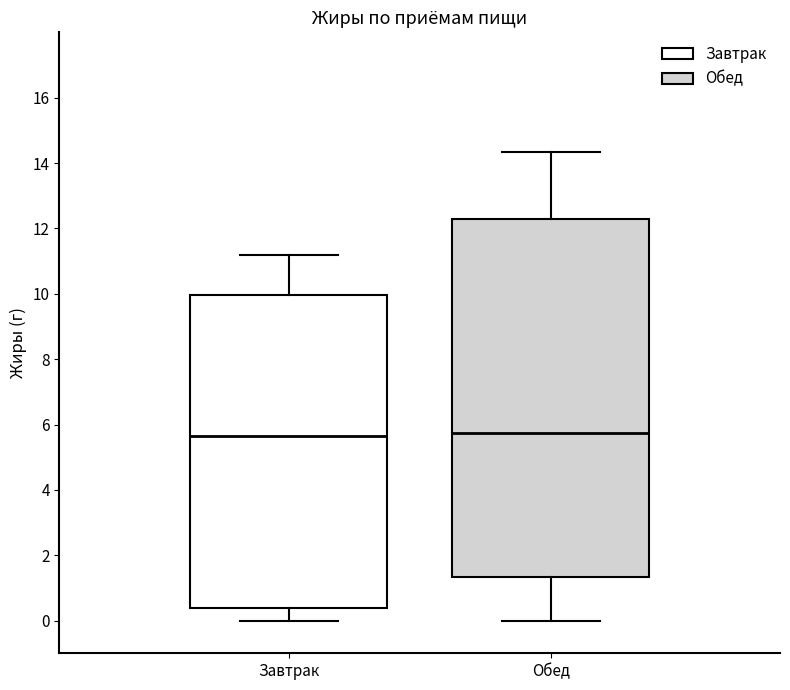

Reading left to right, transcribe this box plot: for each box, give where its median line is, the range the box spans, and where its two whiskers end, as read against the y-axis. The values are not printed on the chart, so give them approximately, as read against the axis.

Завтрак: median 5.6, box 0.4 to 10.0, whiskers 0.0 to 11.2
Обед: median 5.8, box 1.4 to 12.2, whiskers 0.0 to 14.4